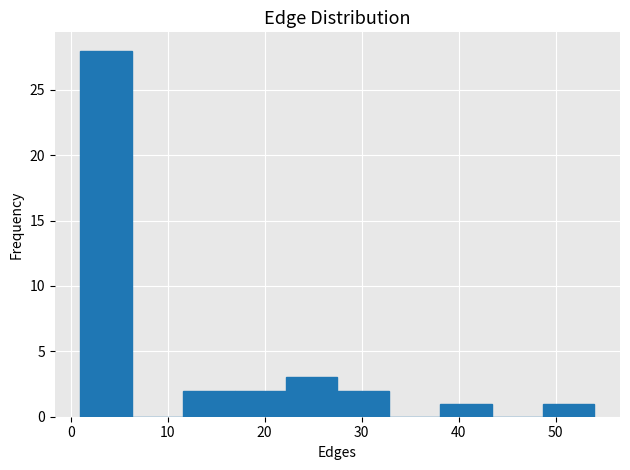

Reading left to right, list every bar in this chart as the range it spans on the x-axis followed by its height. Neither the bar edges nor the heights are printed on the chart, so give them approximately, as read against the axes.

1.0 to 6.3: 28
6.3 to 11.6: 0
11.6 to 16.9: 2
16.9 to 22.2: 2
22.2 to 27.5: 3
27.5 to 32.8: 2
32.8 to 38.1: 0
38.1 to 43.4: 1
43.4 to 48.7: 0
48.7 to 54.0: 1